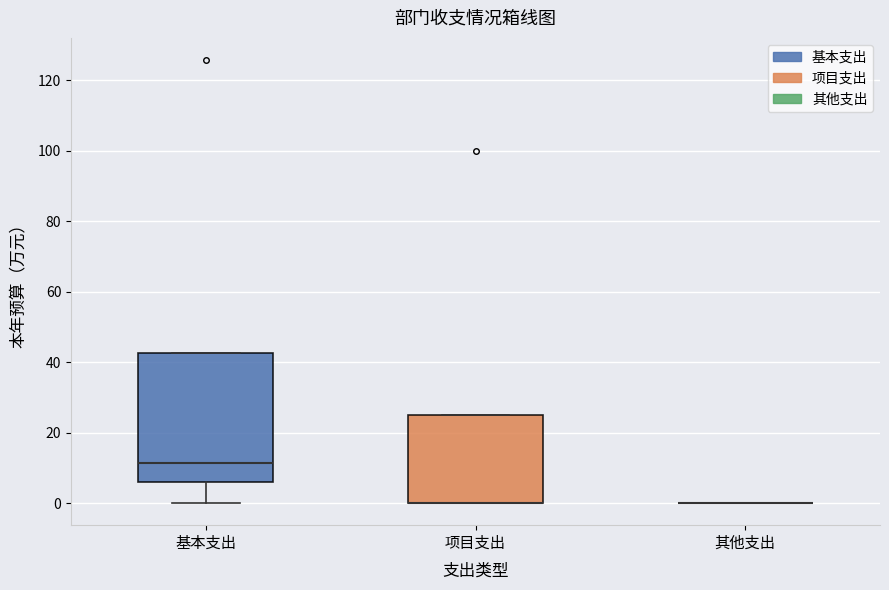

Reading left to right, transcribe this box plot: for each box, give where its median line is, the range the box spans, and where its two whiskers end, as read against the y-axis. The values are not printed on the chart, so give them approximately, as read against the axis.

基本支出: median 12, box 6 to 42, whiskers 0 to 42
项目支出: median 0 (drawn on the box's lower edge), box 0 to 26, whiskers 0 to 26
其他支出: box collapsed to a line at 0, whiskers 0 to 0